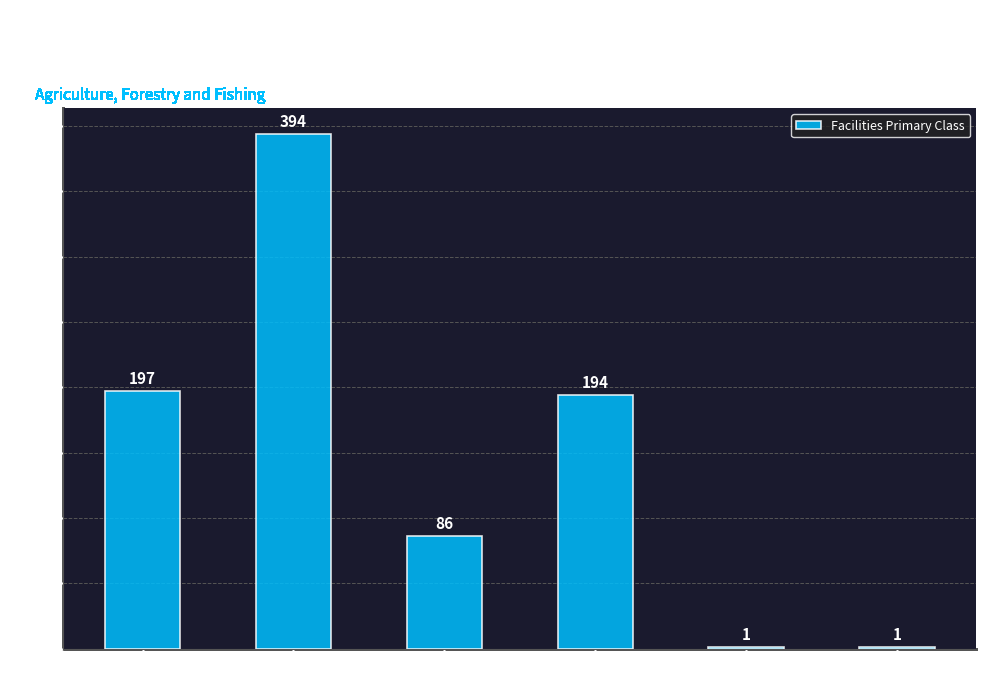

Approximately how many times larger is the value at Beef Cattle Feedlots compared to Dairy Cattle Farming?

197.0